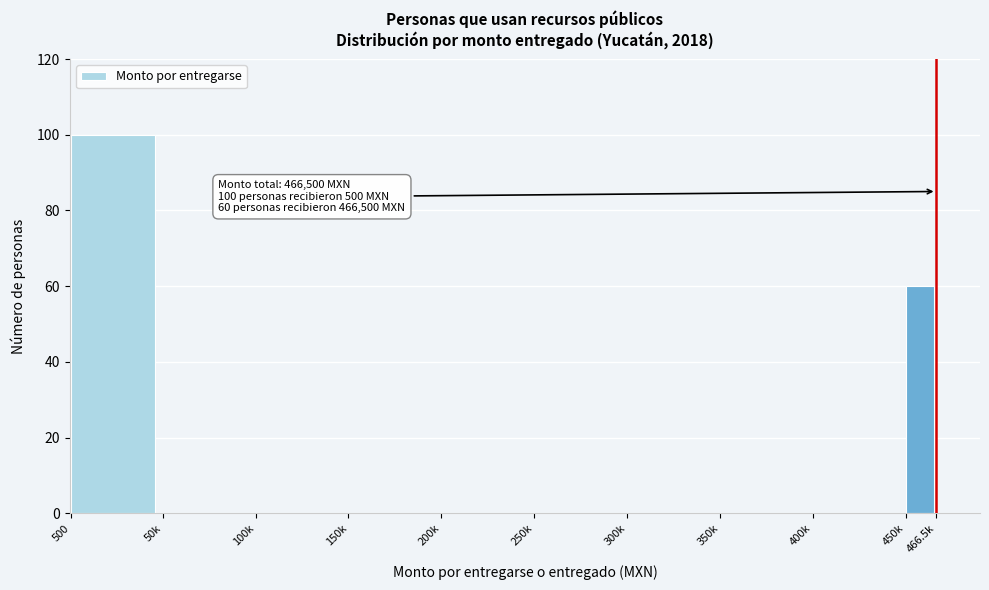

Reading left to right, what are all the values shown in this chart?

500=100	50k=0	100k=0	150k=0	200k=0	250k=0	300k=0	350k=0	400k=0	450k=60